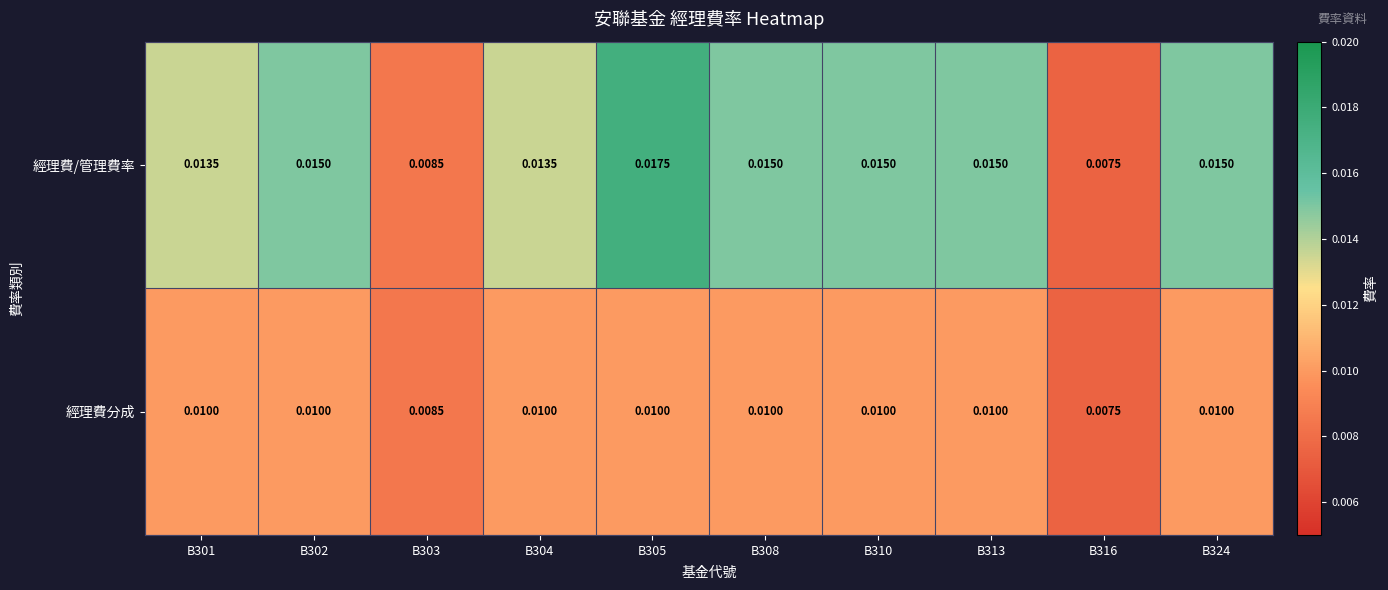

Which label corresponds to the largest value in the chart?

B305